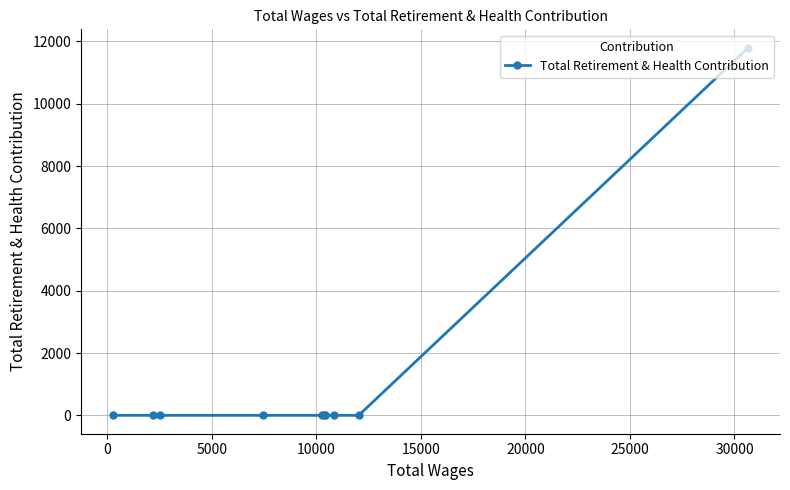

Reading right to left, extract all data points from this chart.

11798	0	0	0	0	0	0	0	0	0